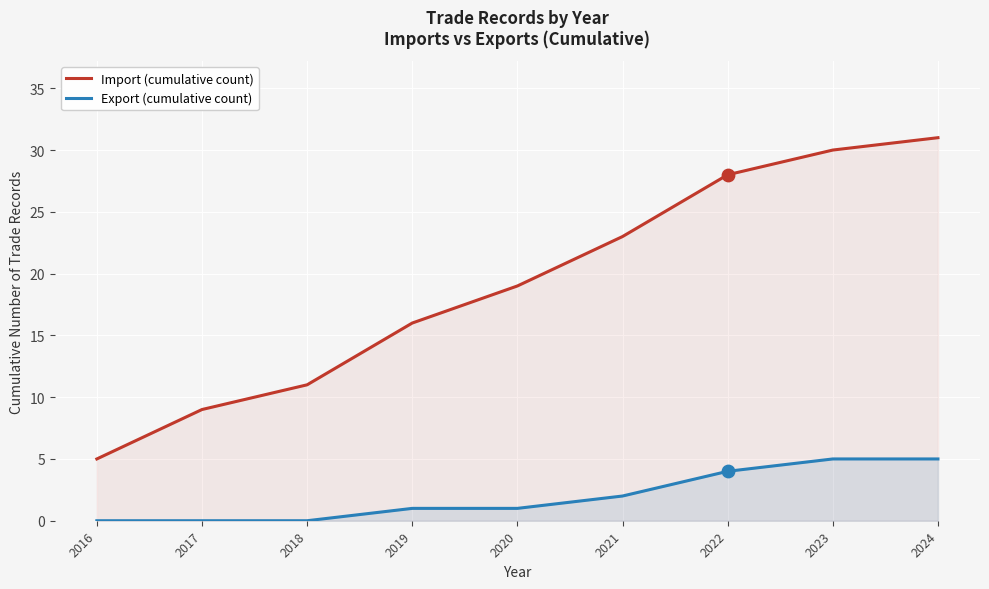

Which series contains the lowest Y value?

Export (cumulative count)